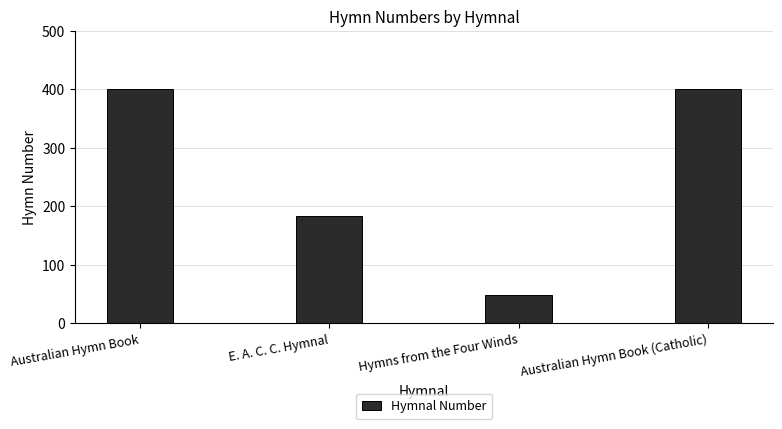

Which label corresponds to the smallest value in the chart?

Hymns from the Four Winds